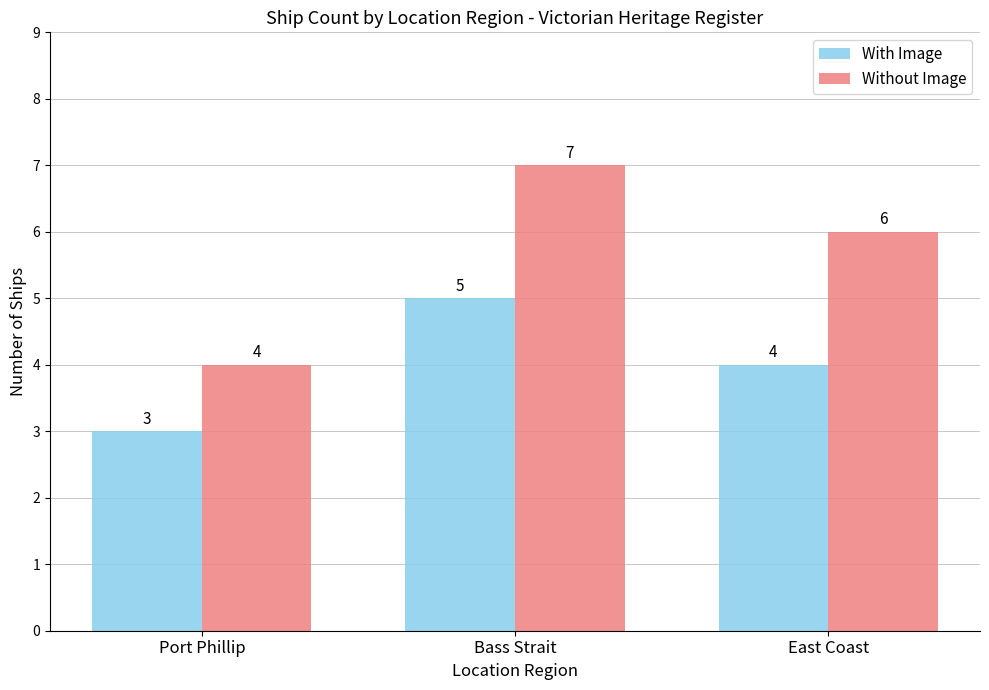

Reading right to left, transcribe all the data shown in this chart.

With Image: East Coast=4	Bass Strait=5	Port Phillip=3
Without Image: East Coast=6	Bass Strait=7	Port Phillip=4